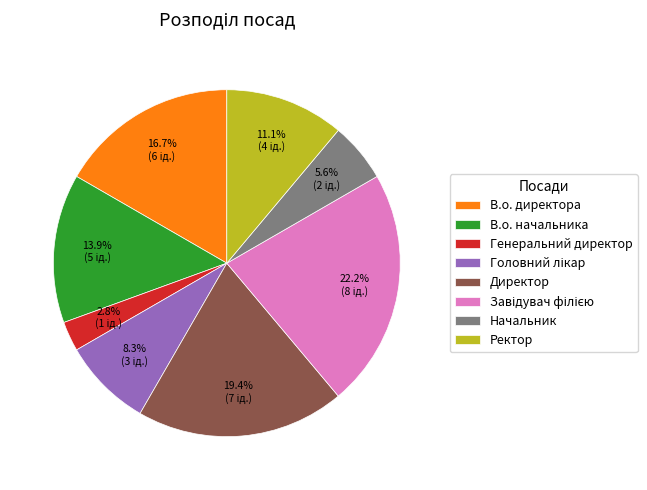

Combined, do В.о. директора and Директор account for over 50%?

No